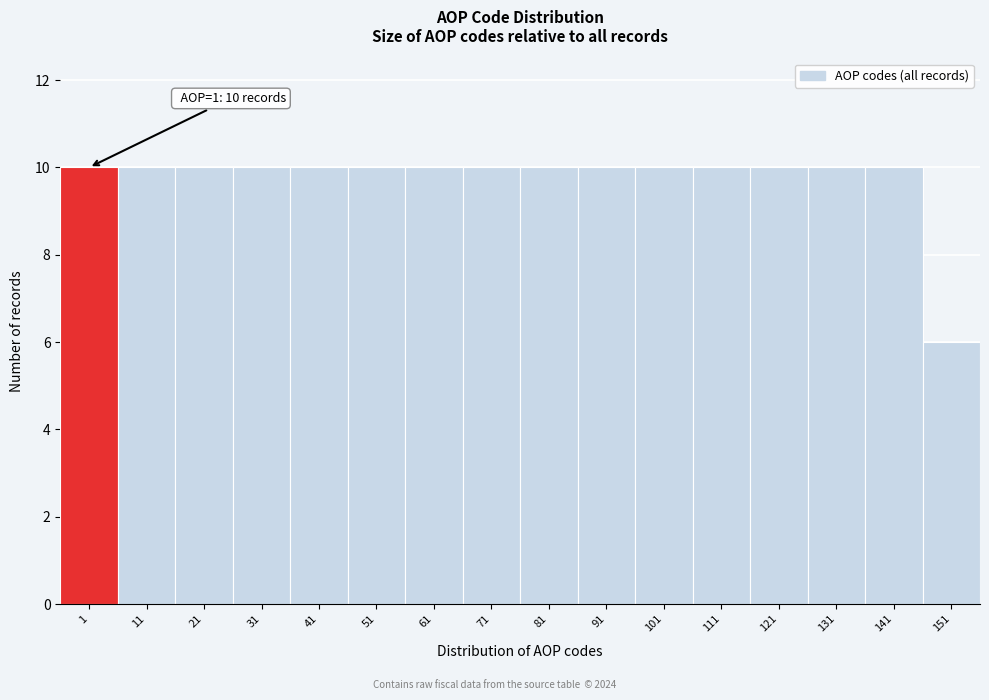

Reading left to right, list all the values displayed in this chart.

10	10	10	10	10	10	10	10	10	10	10	10	10	10	10	6